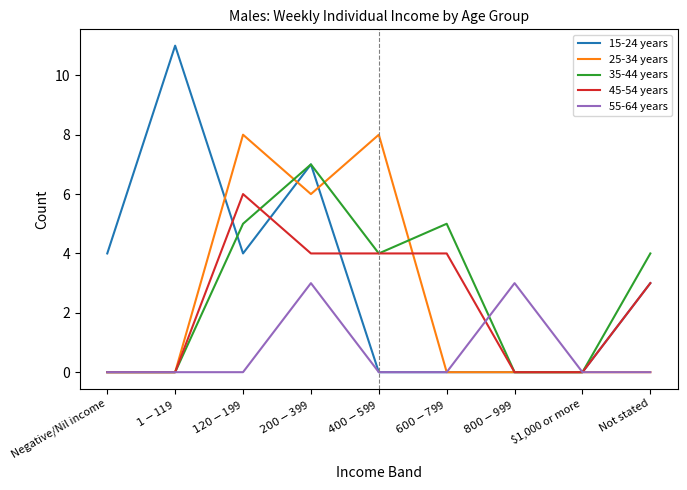

At which category does the chart reach its peak across all series?

$1-$119